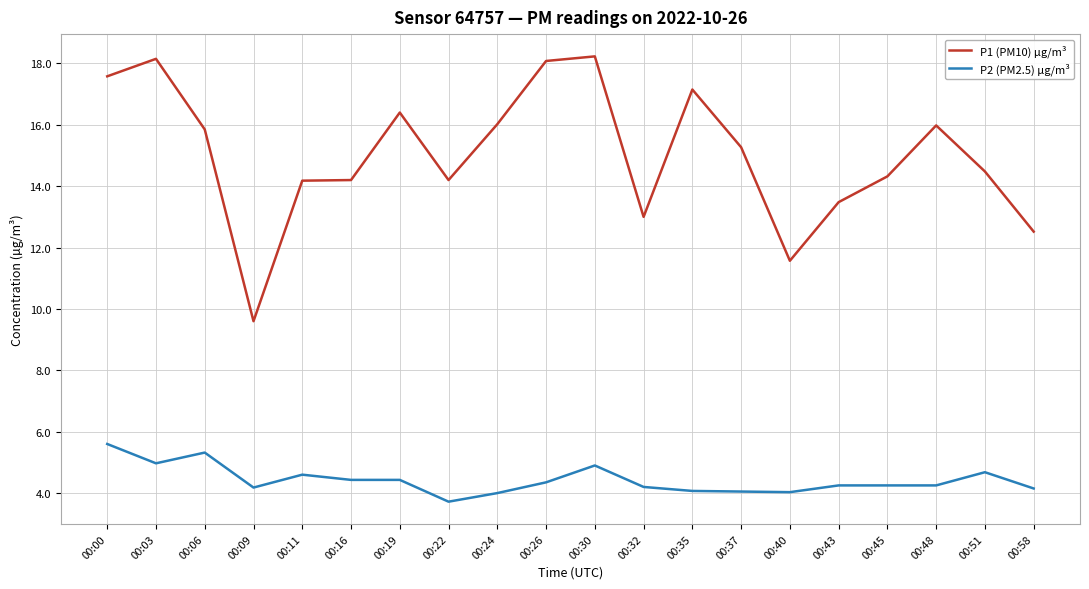

What is the difference between the highest and lowest values at 00:37?

11.2